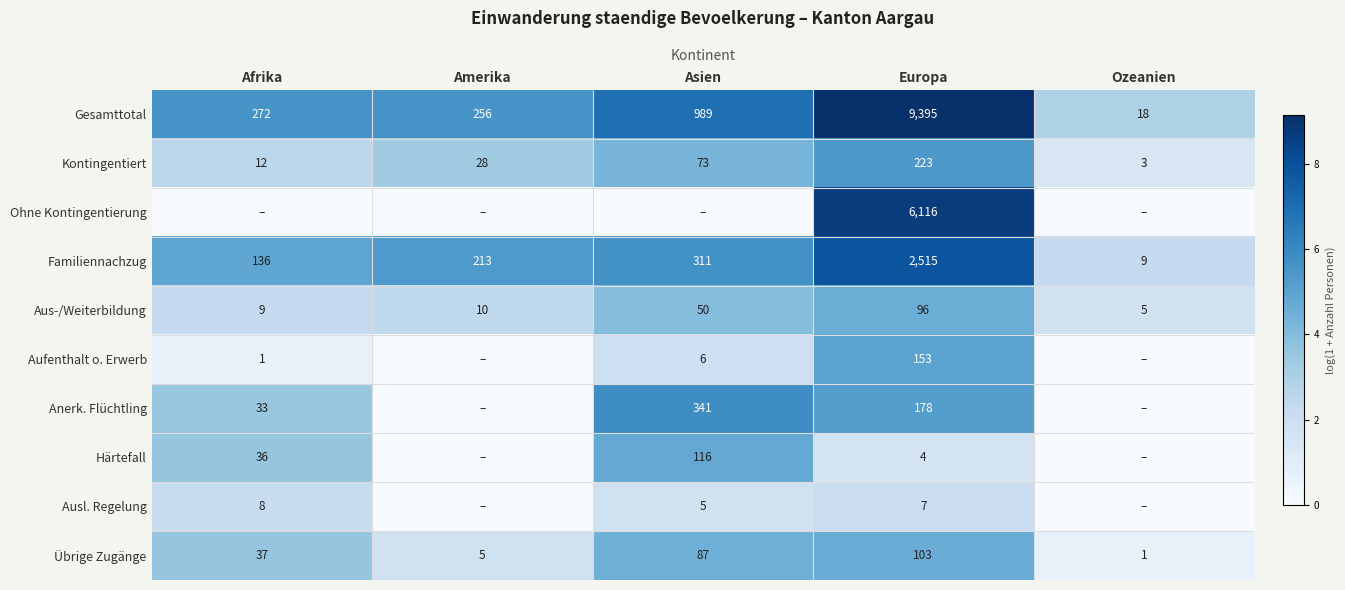

What is the average value of the Aus-/Weiterbildung series?

34